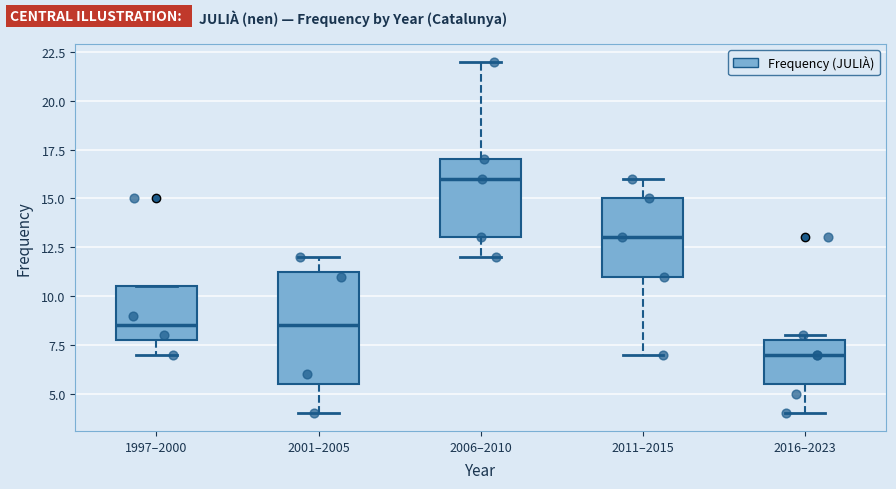

Reading left to right, read every box against the y-axis: the position of its median line, the range the box covers, and the ends of its whiskers. The values are not printed on the chart, so give them approximately, as read against the axis.

1997–2000: median 8.5, box 8.0 to 10.5, whiskers 7.0 to 10.5
2001–2005: median 8.5, box 5.5 to 11.5, whiskers 4.0 to 12.0
2006–2010: median 16.0, box 13.0 to 17.0, whiskers 12.0 to 22.0
2011–2015: median 13.0, box 11.0 to 15.0, whiskers 7.0 to 16.0
2016–2023: median 7.0, box 5.5 to 8.0, whiskers 4.0 to 8.0 (just above the box's upper edge)